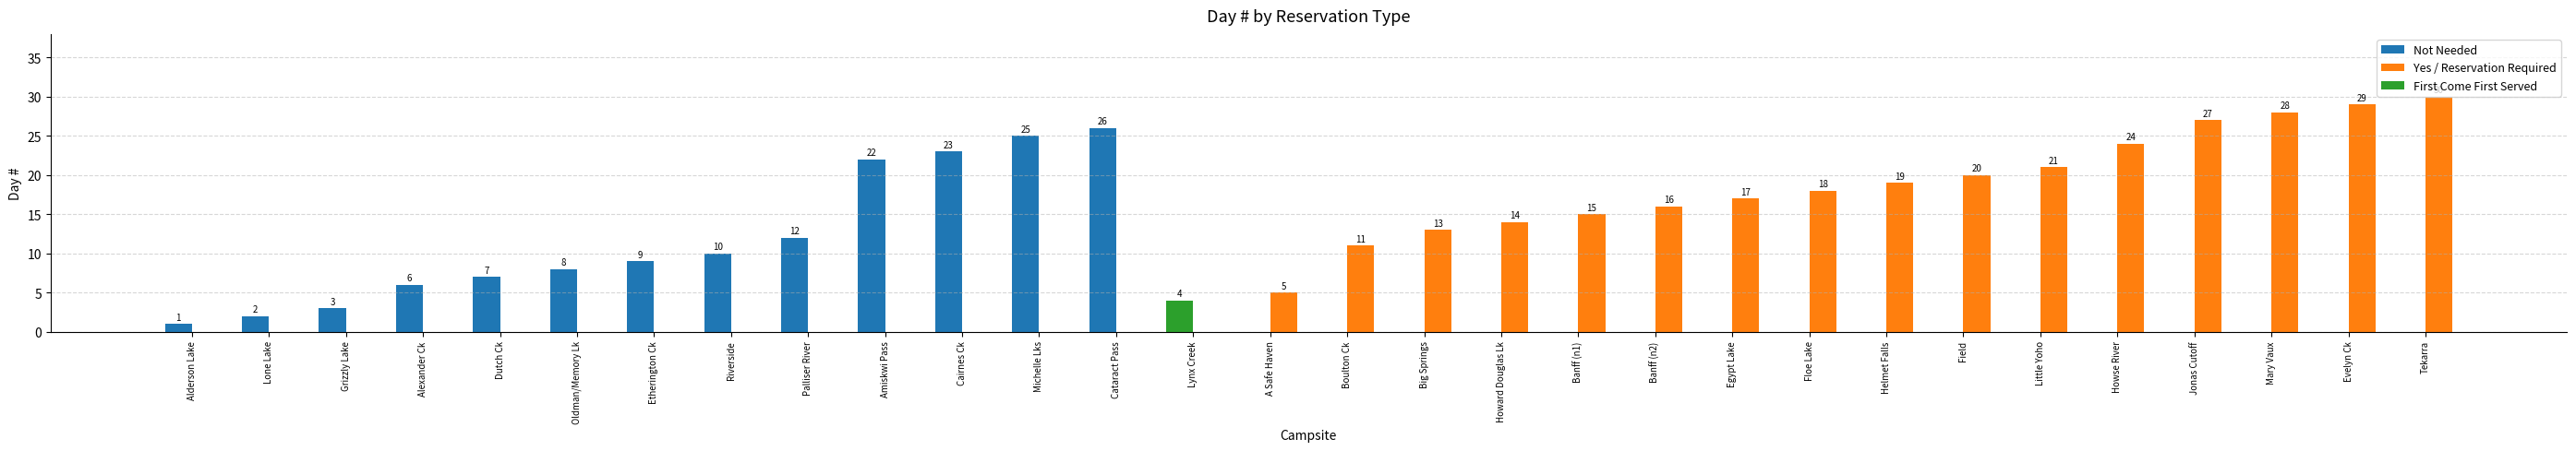

How many groups of bars are there?

30